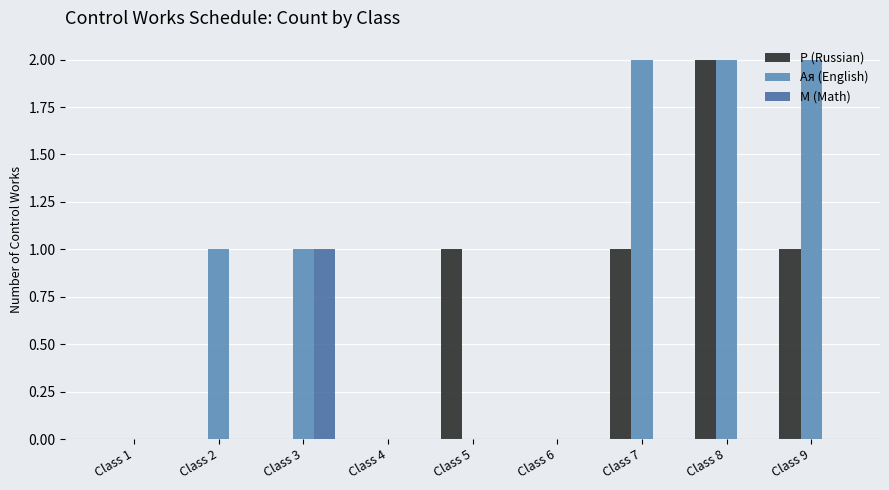

What is the highest value of the М (Math) series?

1